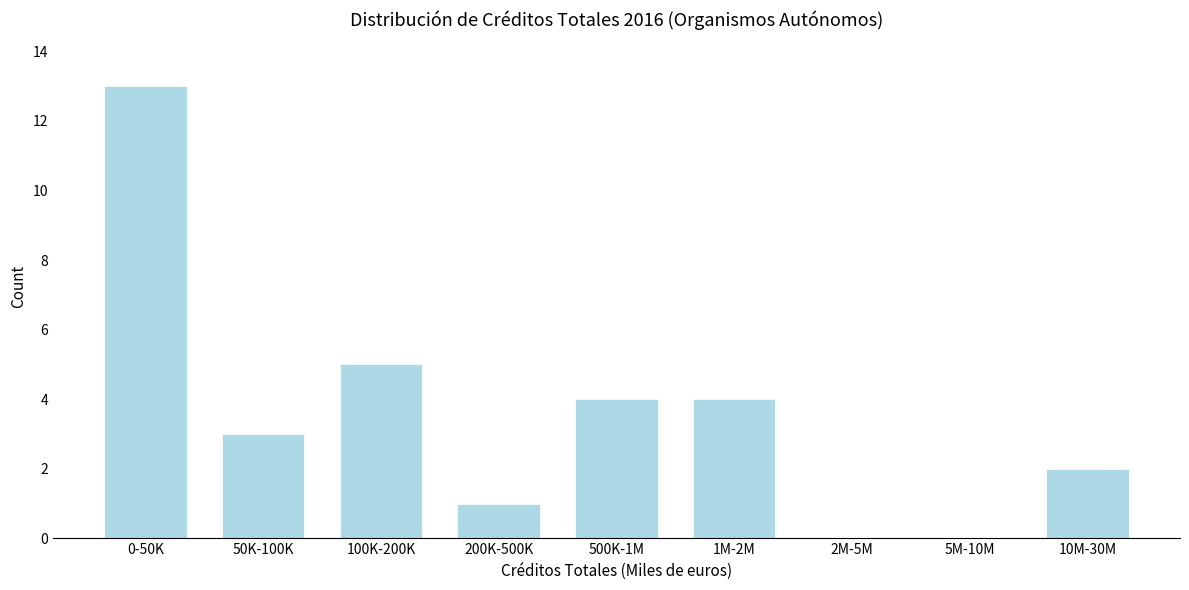

Reading left to right, extract all data points from this chart.

0-50K=13	50K-100K=3	100K-200K=5	200K-500K=1	500K-1M=4	1M-2M=4	2M-5M=0	5M-10M=0	10M-30M=2